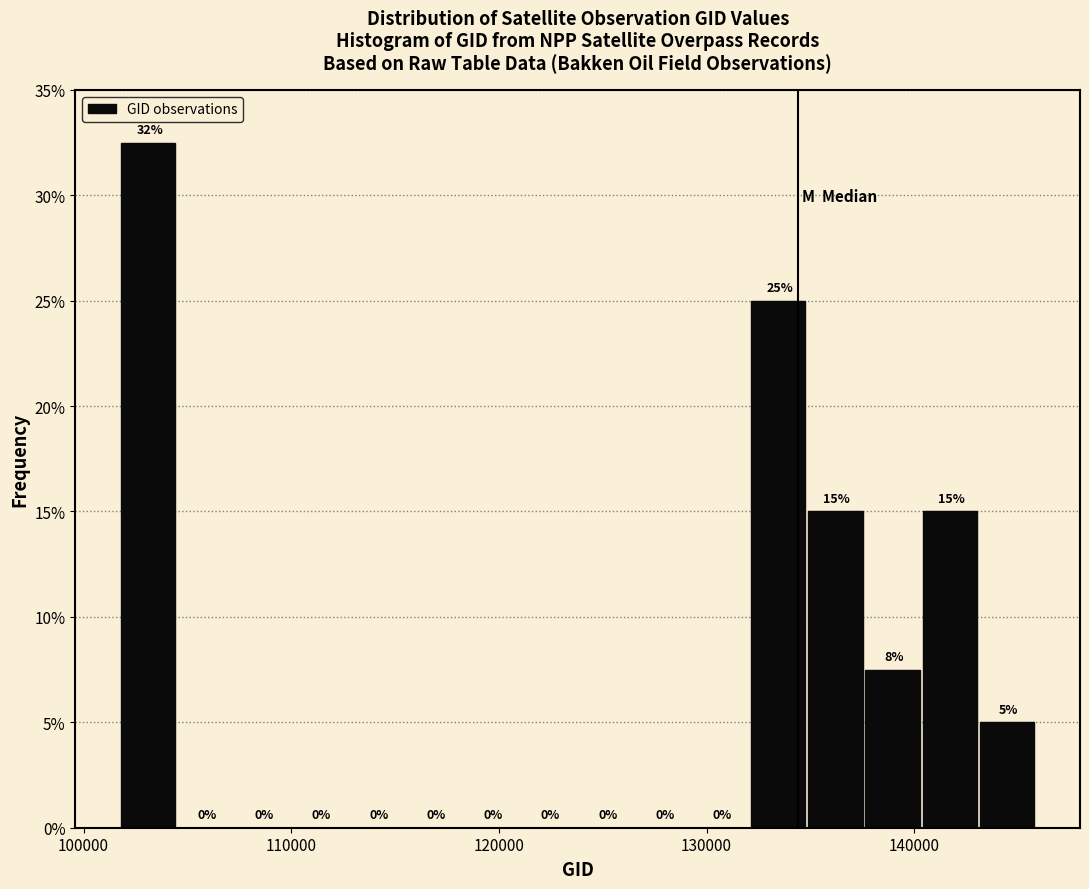

Around what value on the x-axis is the tallest bar? Give the approximate position of its centre, as read against the axis.

103000